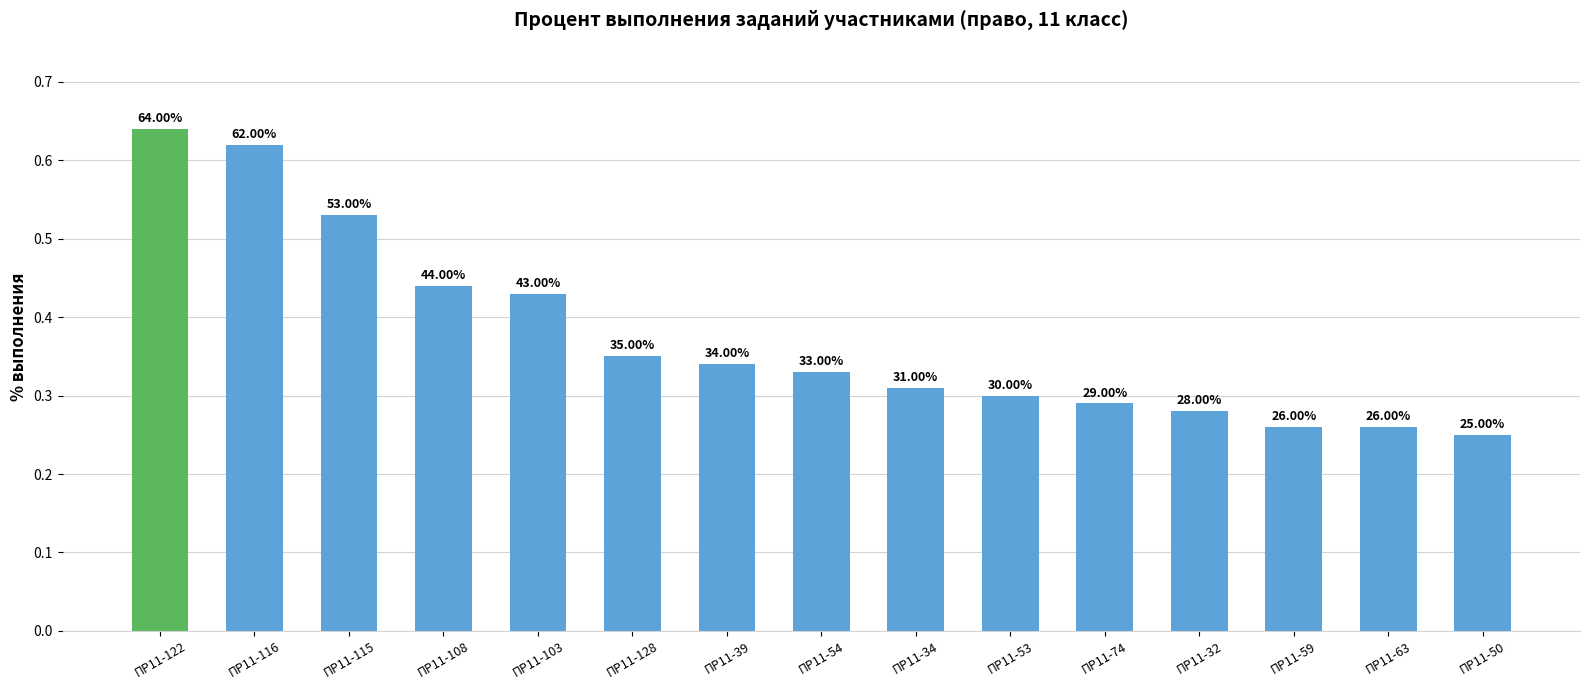

Does the chart contain any negative values?

No